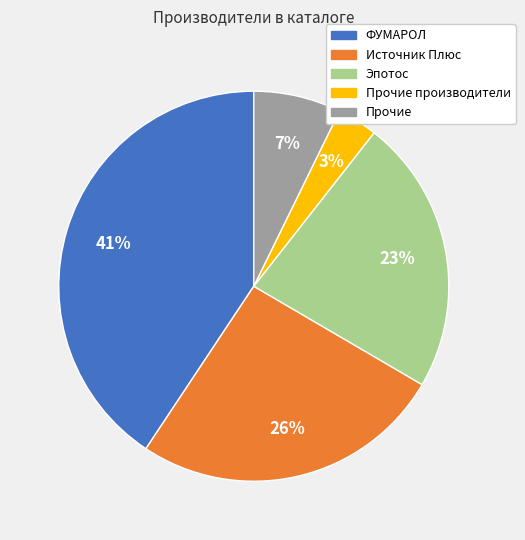

To the nearest percent, what is the average slice percentage?

20%